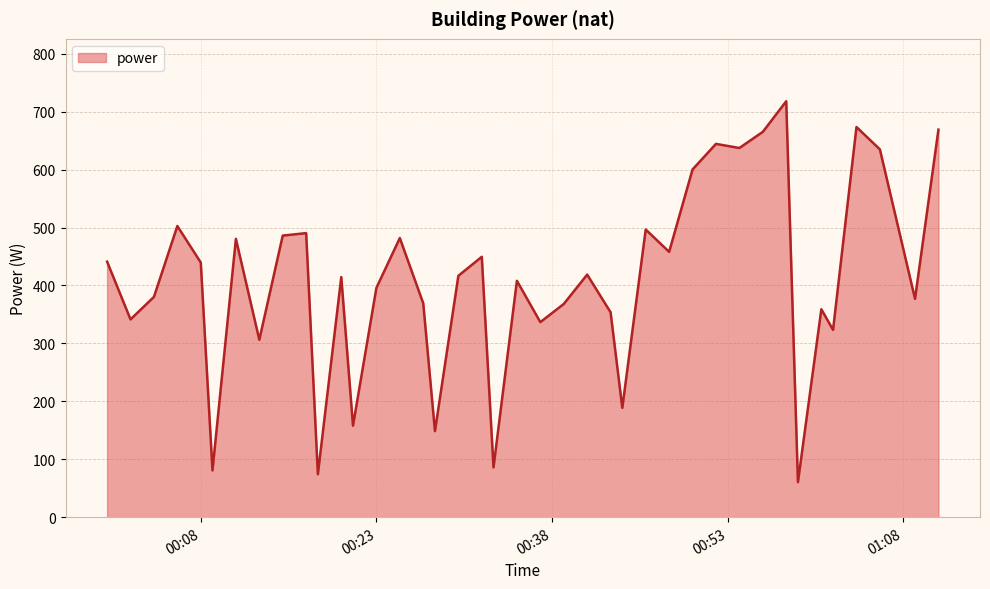

What is the difference between the maximum and minimum values?

657.5